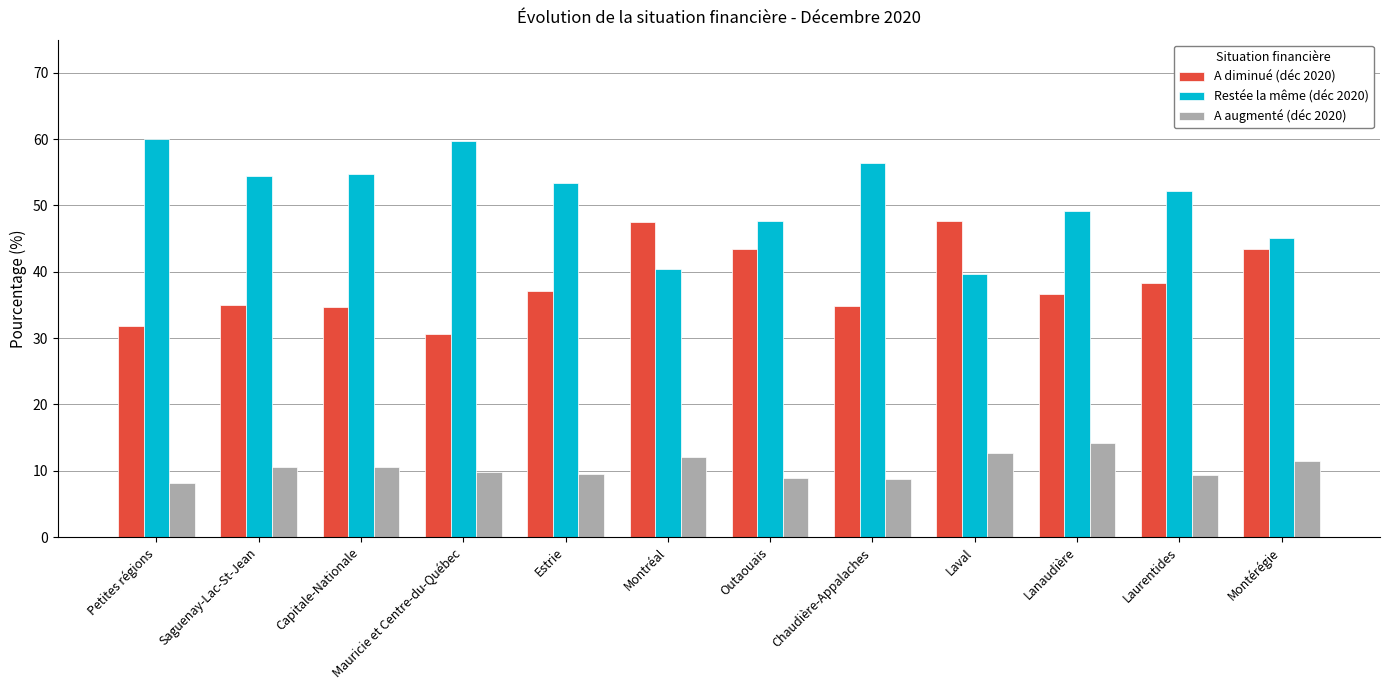

Which series has the largest total across all categories?

Restée la même (déc 2020)